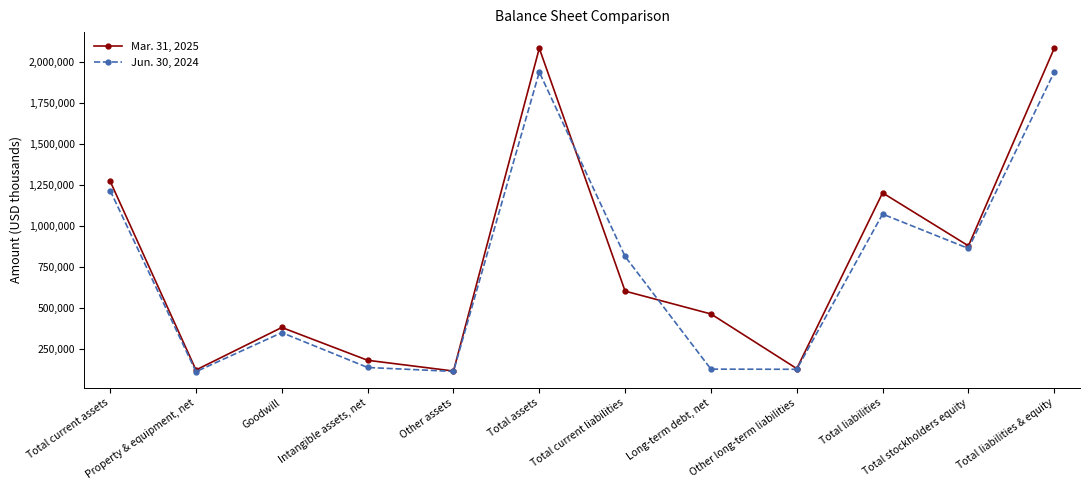

In Jun. 30, 2024, how many points are higher than both neighbors (excluding endpoints)?

3